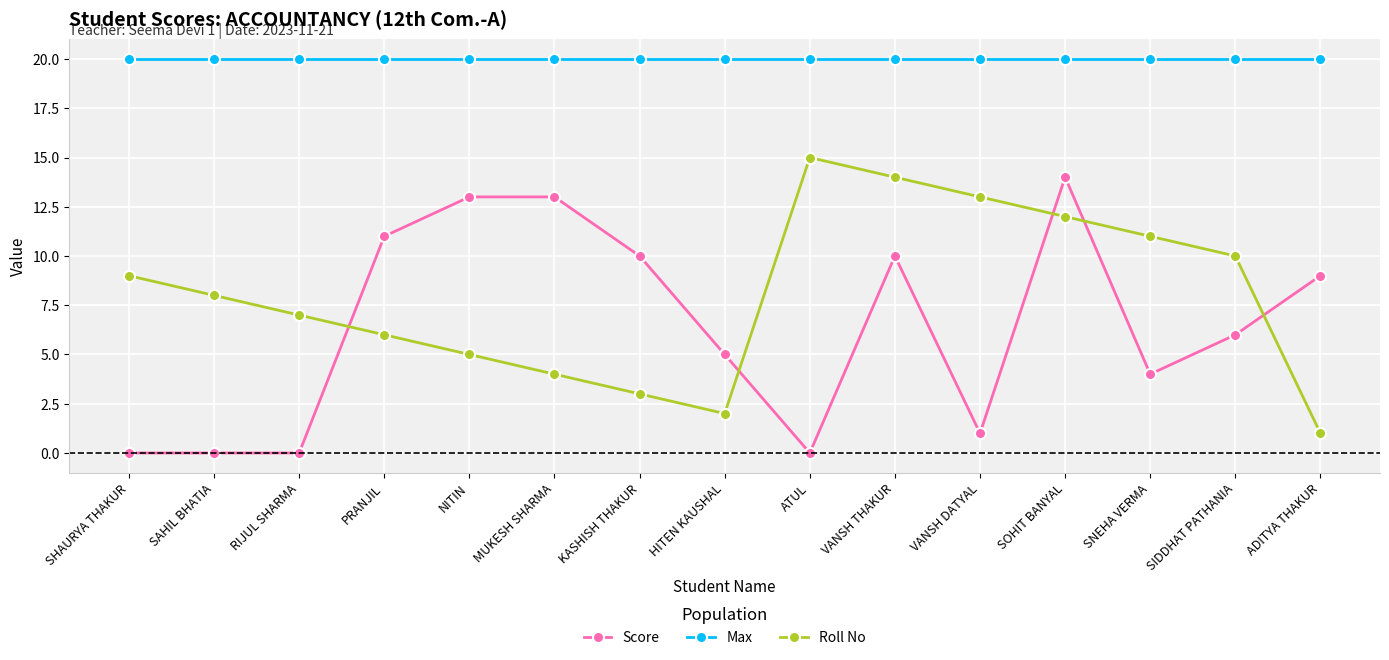

The Score series shows 5 at KASHISH THAKUR. True or false?

False